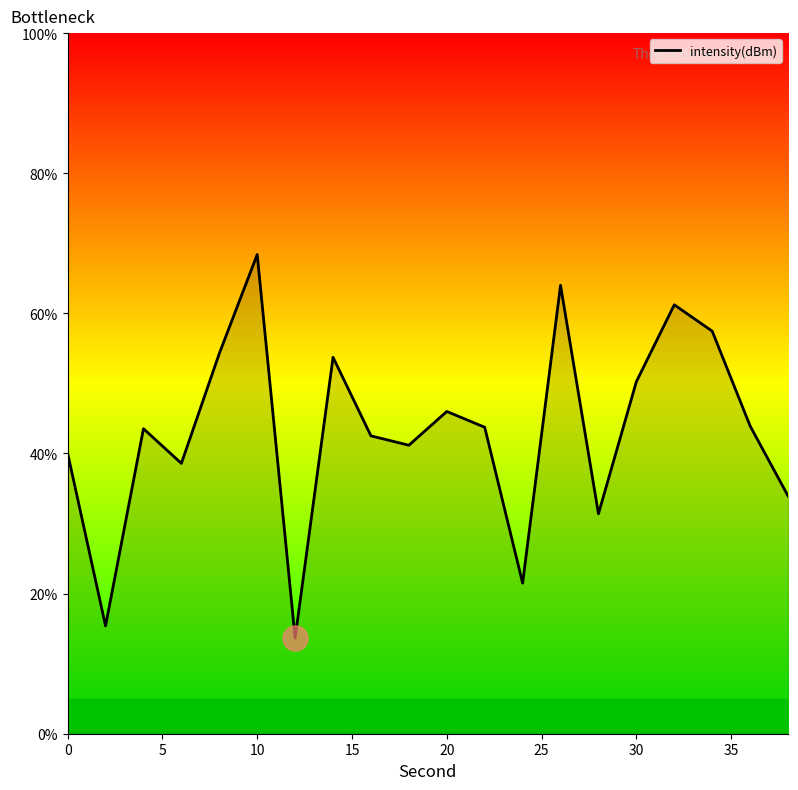

What is the smallest value displayed?

13.7